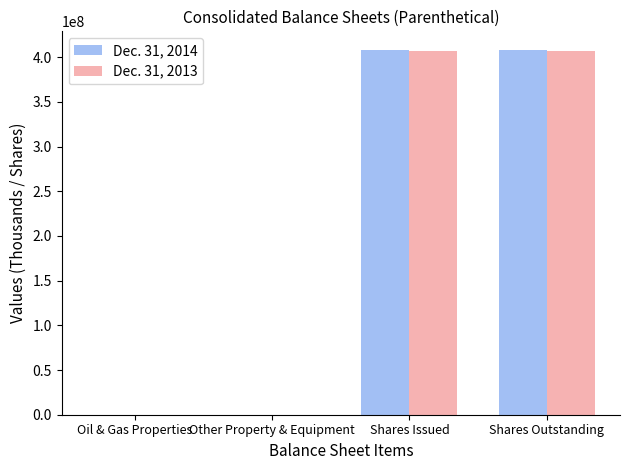

What is the greatest value displayed?

408505079